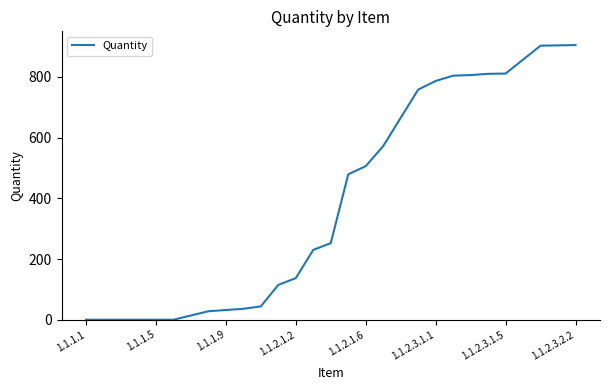

What is the difference between the maximum and minimum values?

904.8